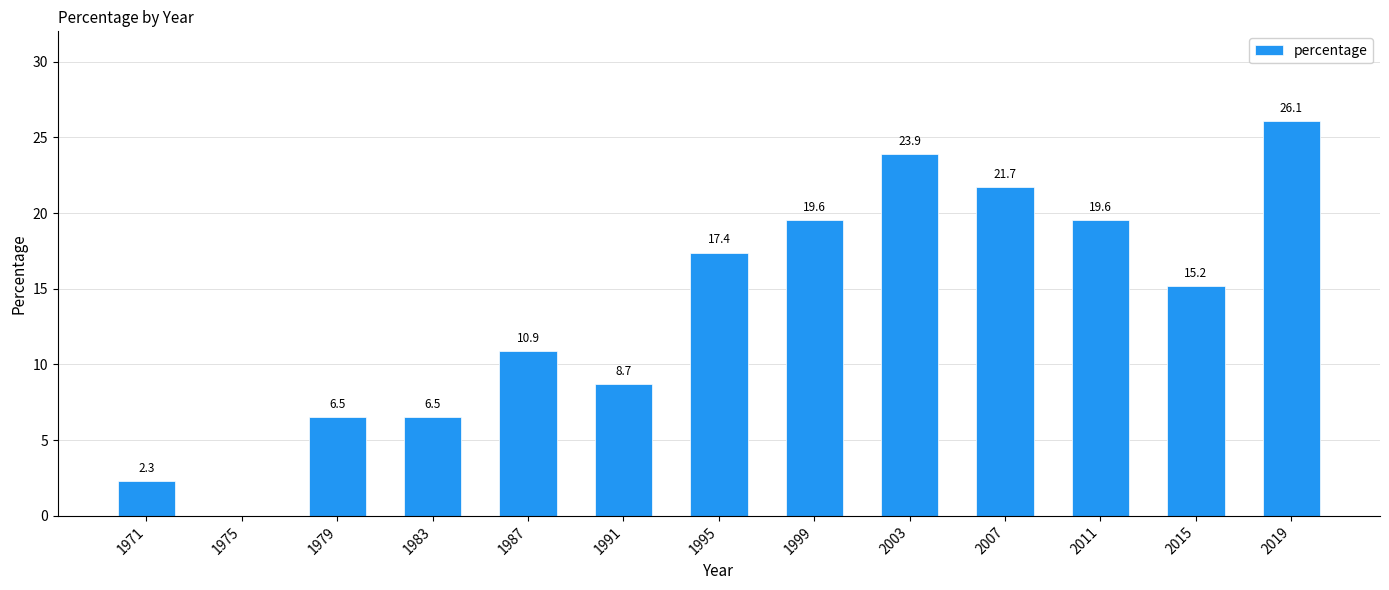

How many values are above zero?

12